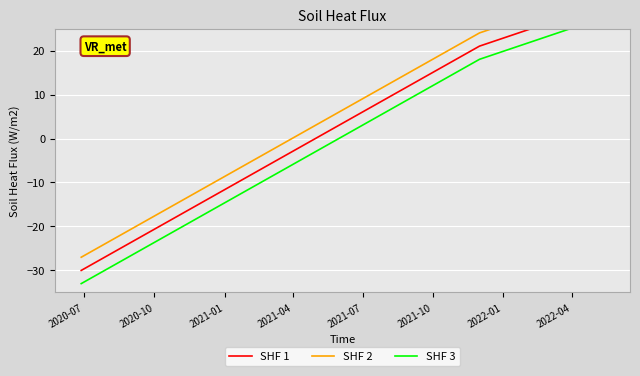

How many lines are shown in the chart?

3